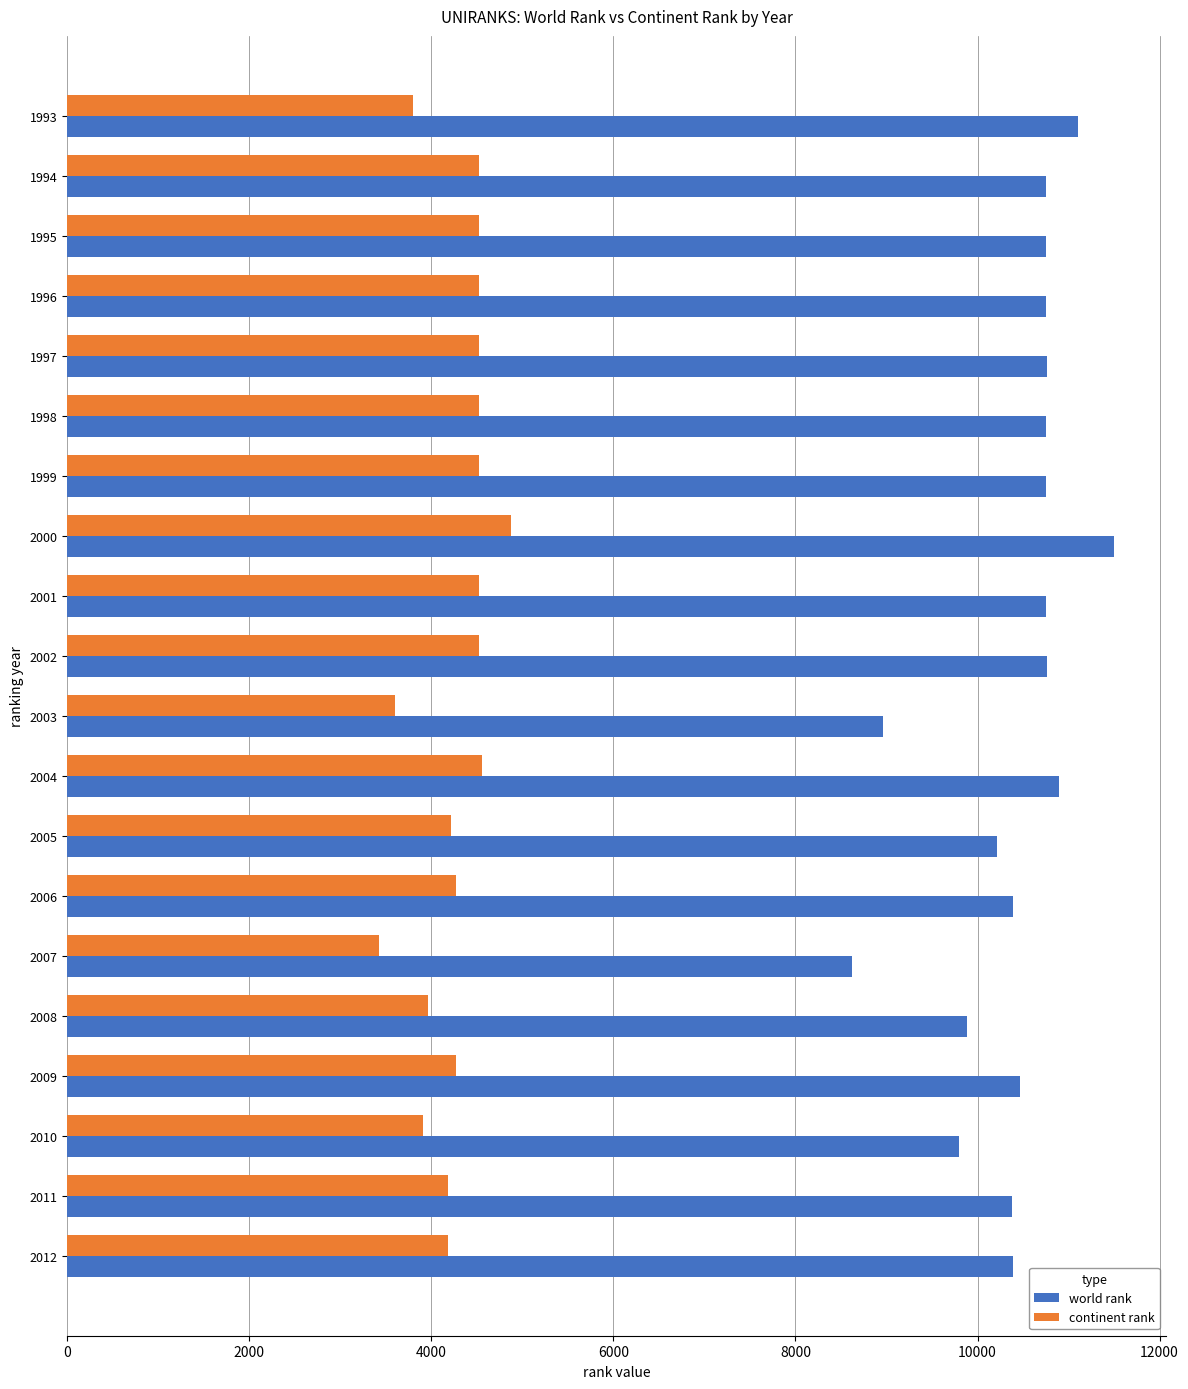

What is the average value of the world rank series?

10431